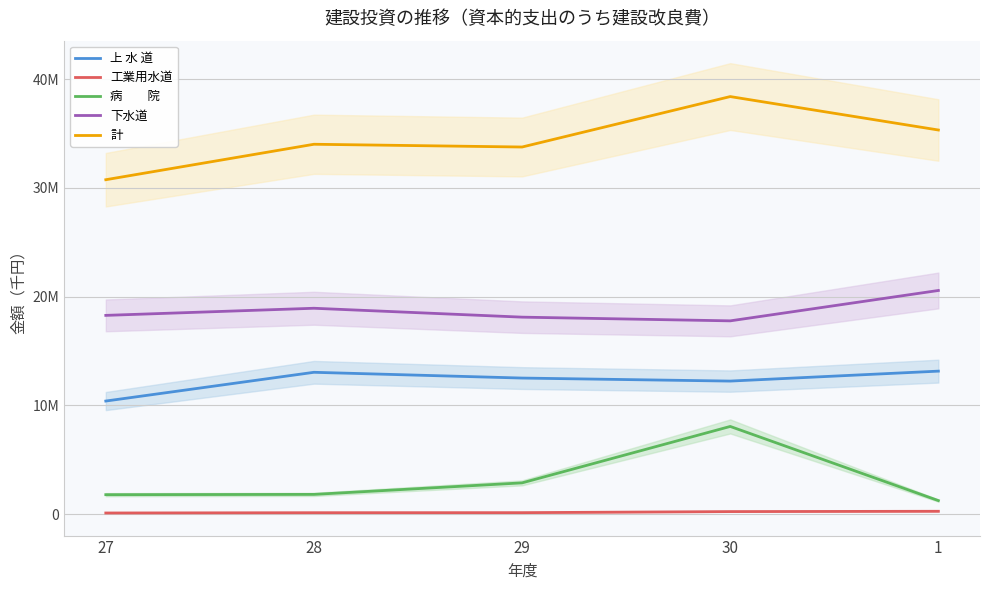

How many interior local valleys does the 上 水 道 series have?

1